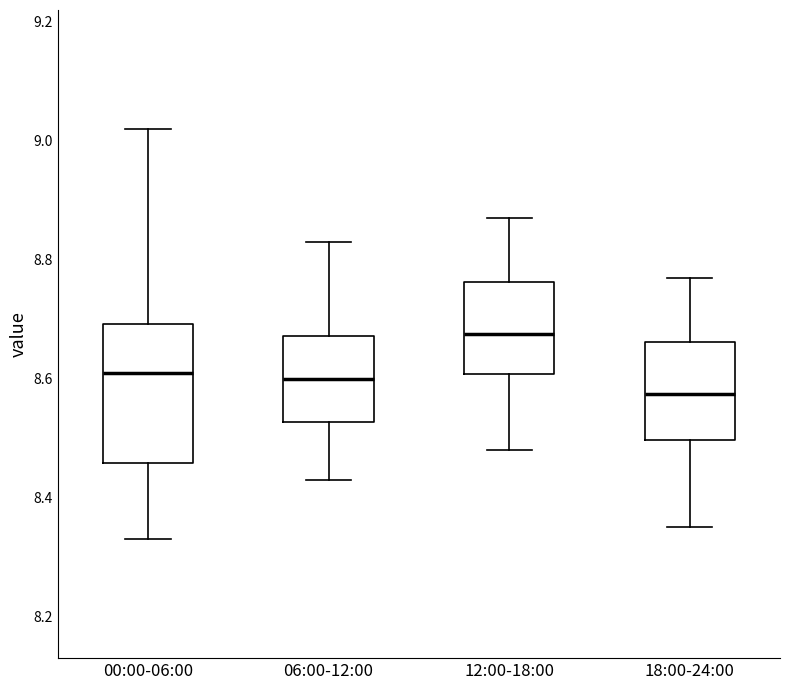

Comparing the boxes themselves (not the whiskers), which one is the tallest?

00:00-06:00